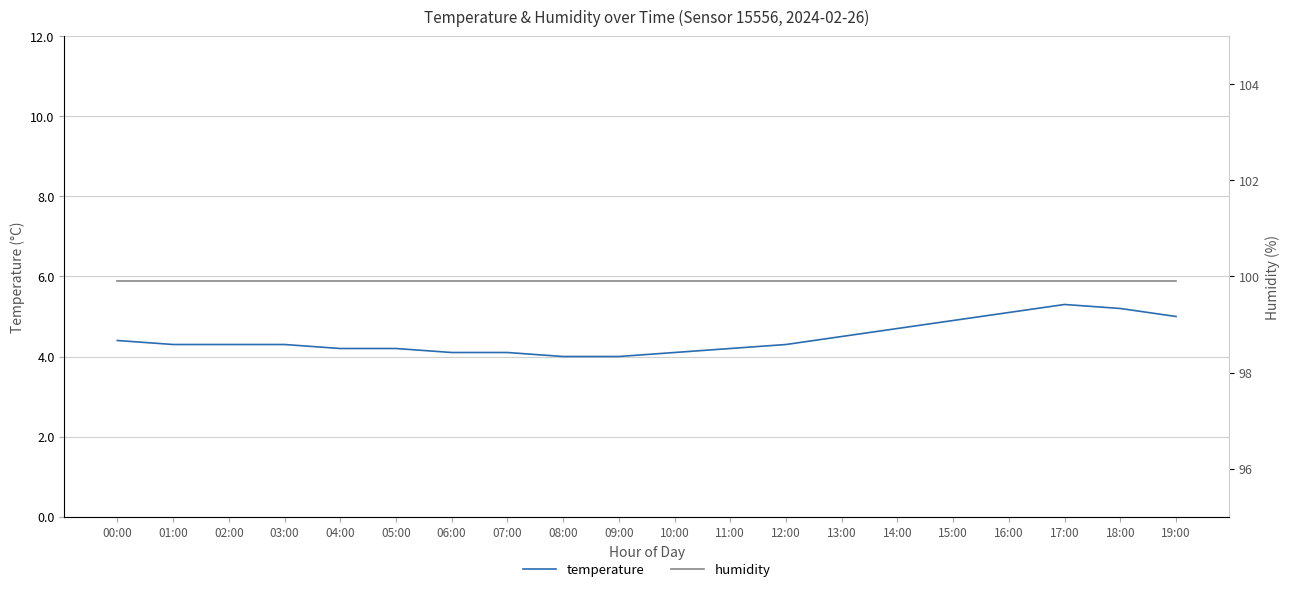

What are all the series names shown in the legend?

temperature, humidity